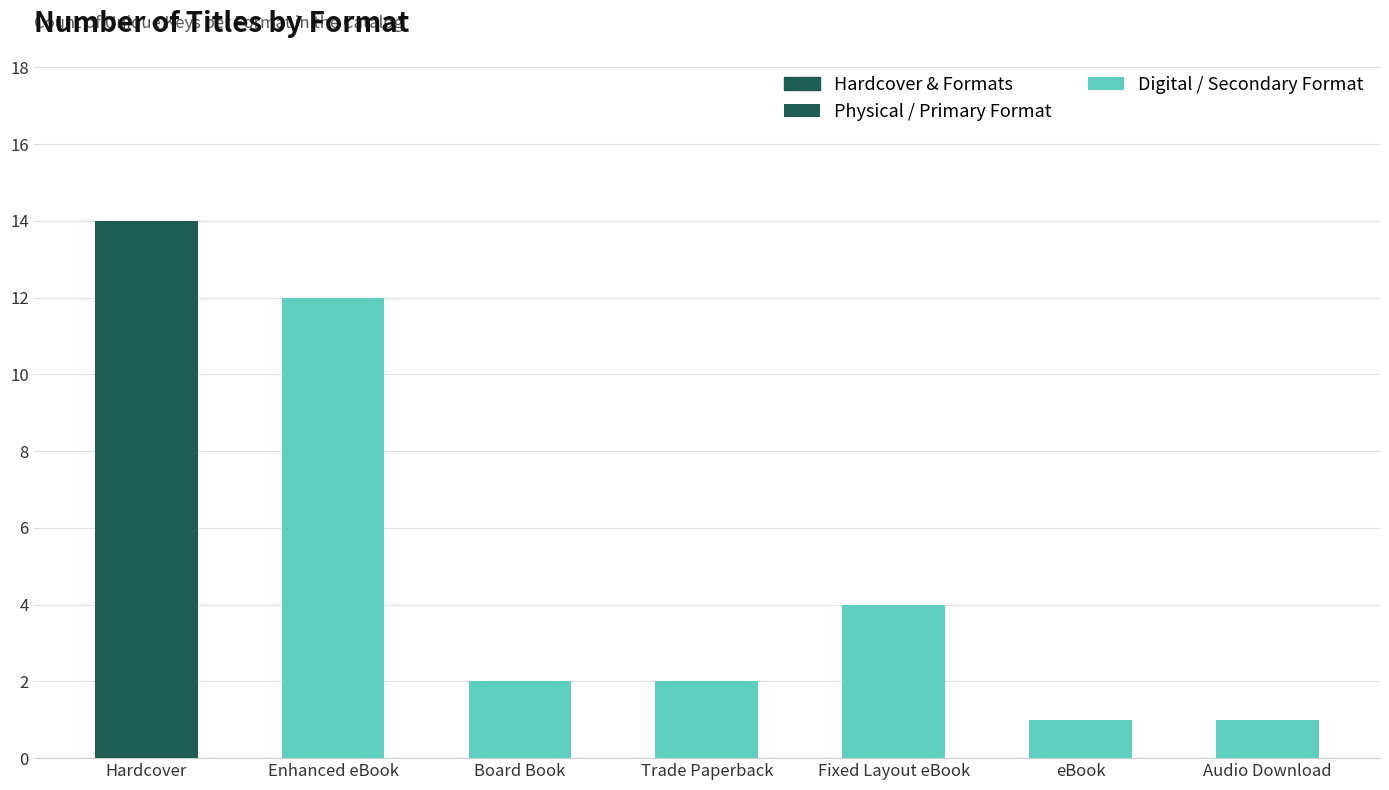

Where does the data first go above 2?

Hardcover